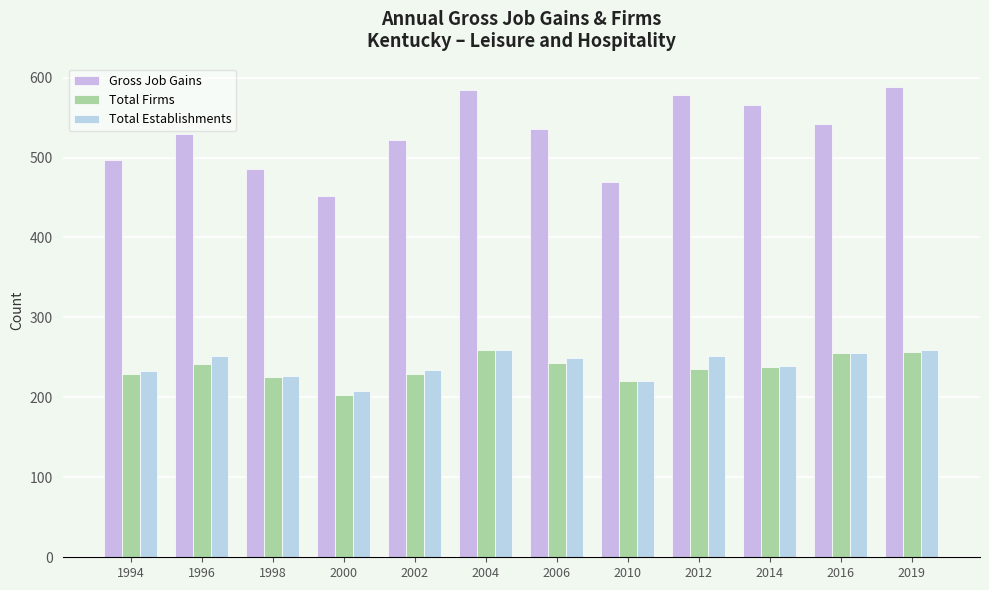

Rank the categories by Total Establishments value from highest to lowest.

2004, 2019, 2016, 1996, 2012, 2006, 2014, 2002, 1994, 1998, 2010, 2000